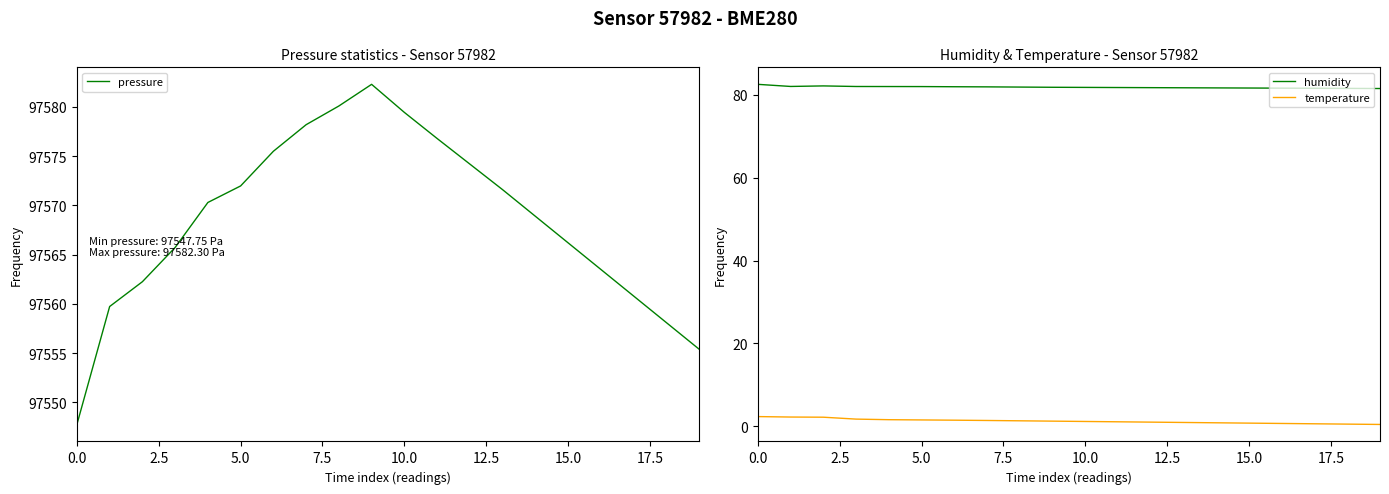

True or false: humidity and temperature intersect in this chart.

False